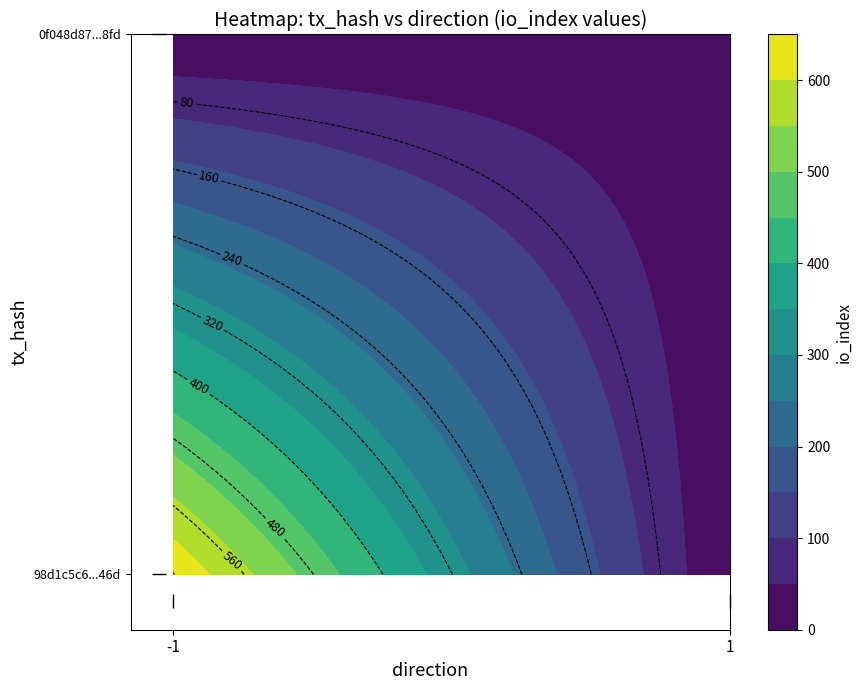

Count the 0f048d87b5cb132073057947262d745ca8218fd values in the range 1 to 14.

2